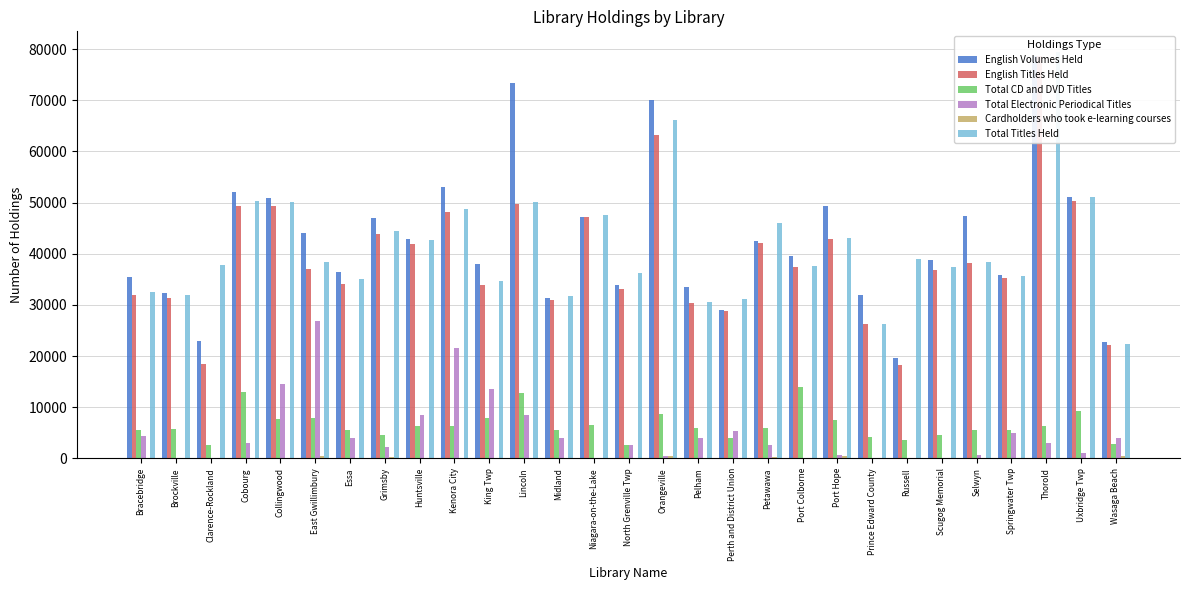

Where is English Titles Held nearest to the value 48462?

Kenora City